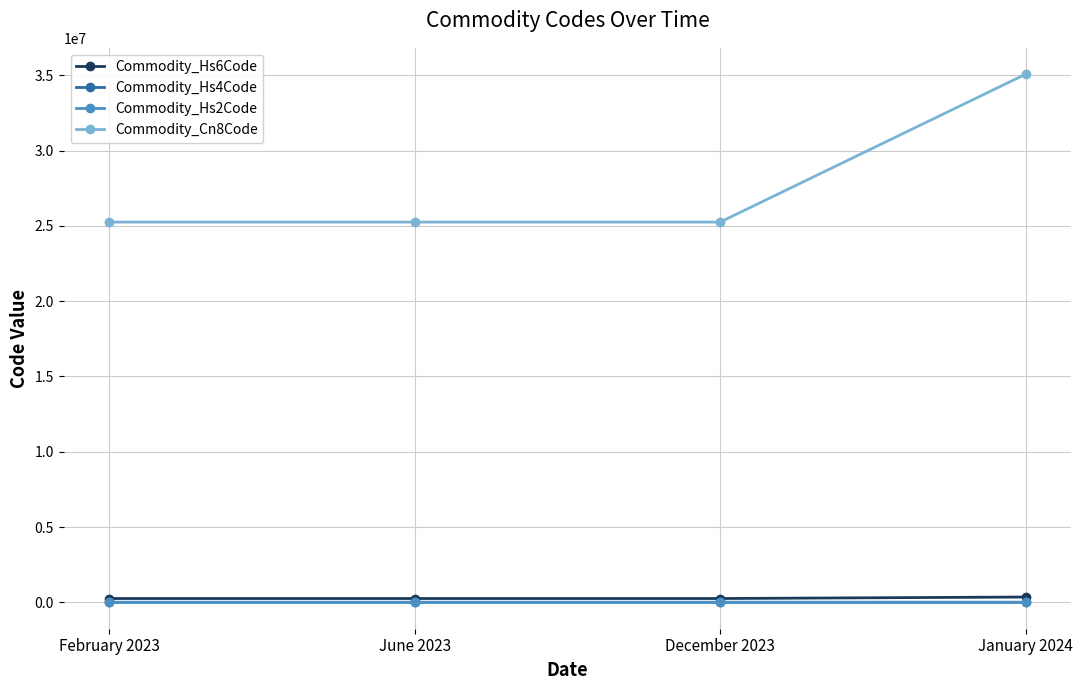

Which category has the highest value across all series?

January 2024